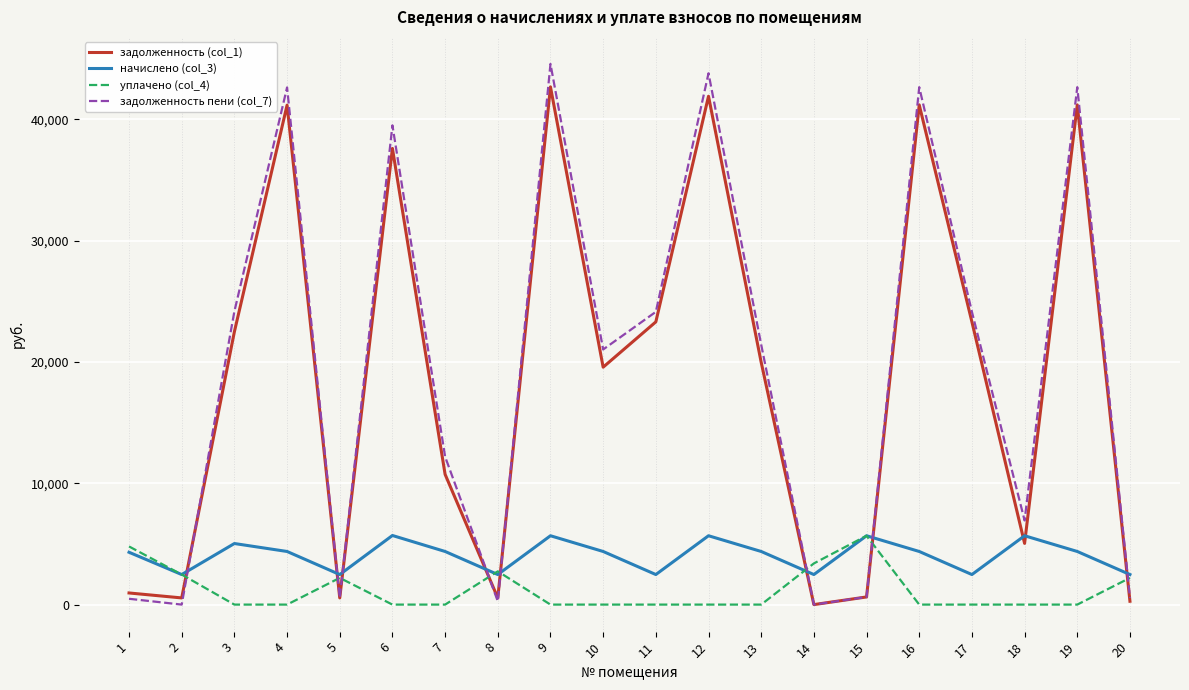

Where is the first local minimum for начислено (col_3)?

2